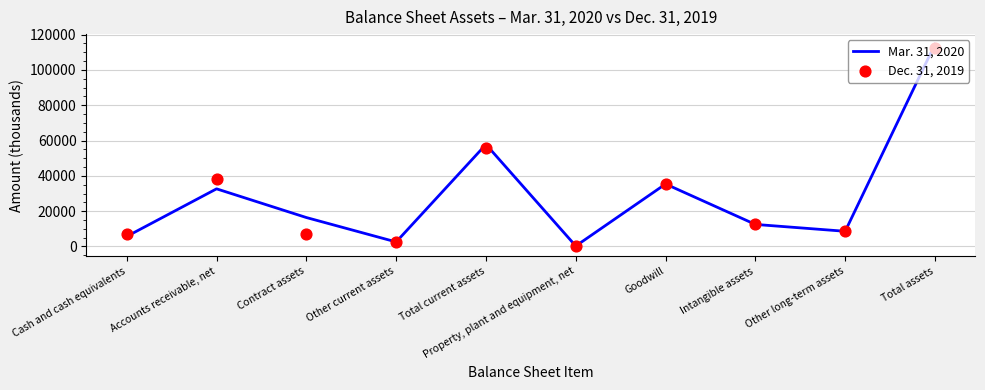

Is the value of Dec. 31, 2019 at Accounts receivable, net greater than the value of Mar. 31, 2020 at Property, plant and equipment, net?

Yes